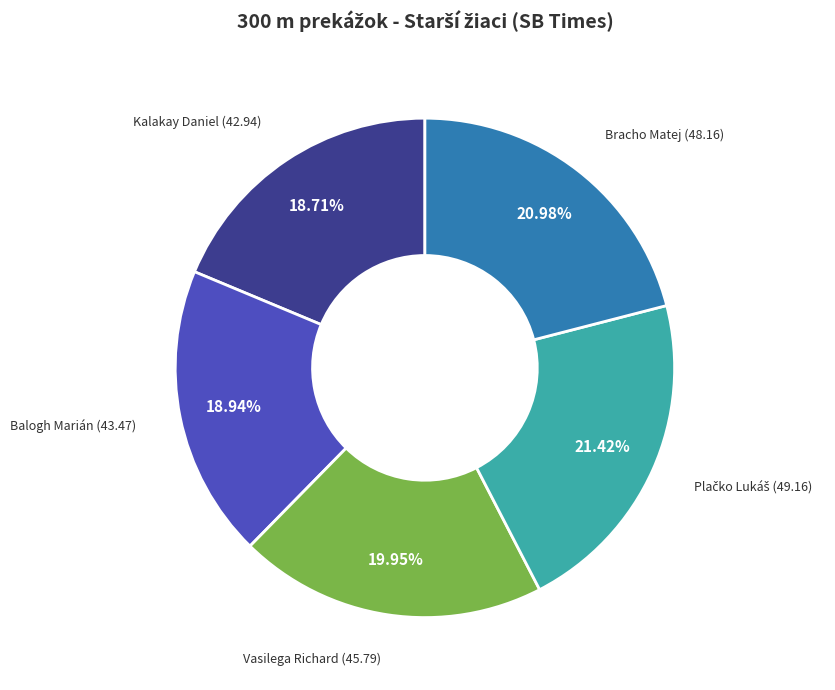

To the nearest percent, what portion does Balogh Marián represent?

19%